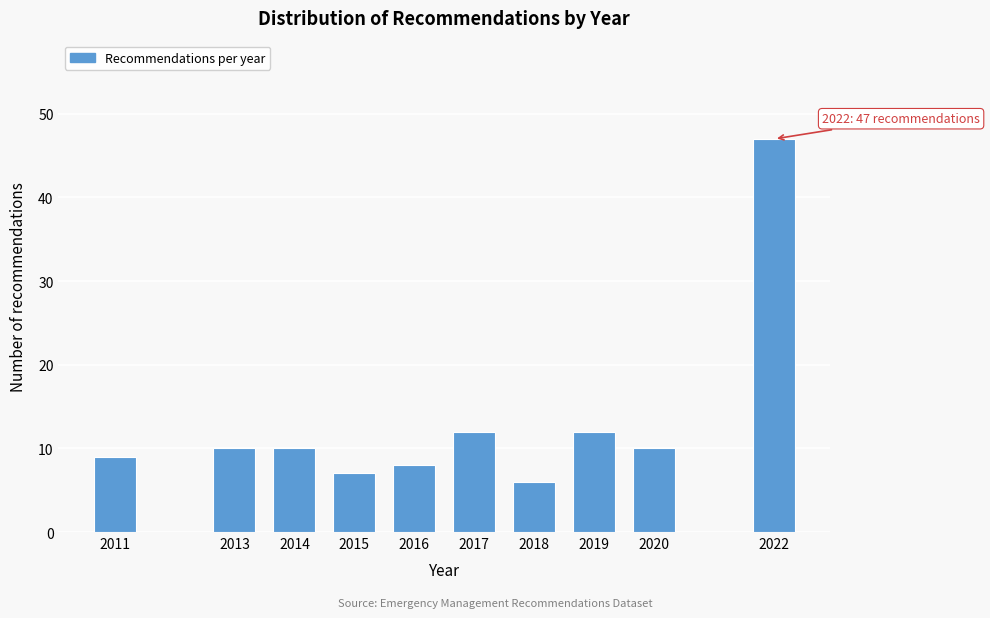

Reading right to left, what are all the values shown in this chart?

47	10	12	6	12	8	7	10	10	9